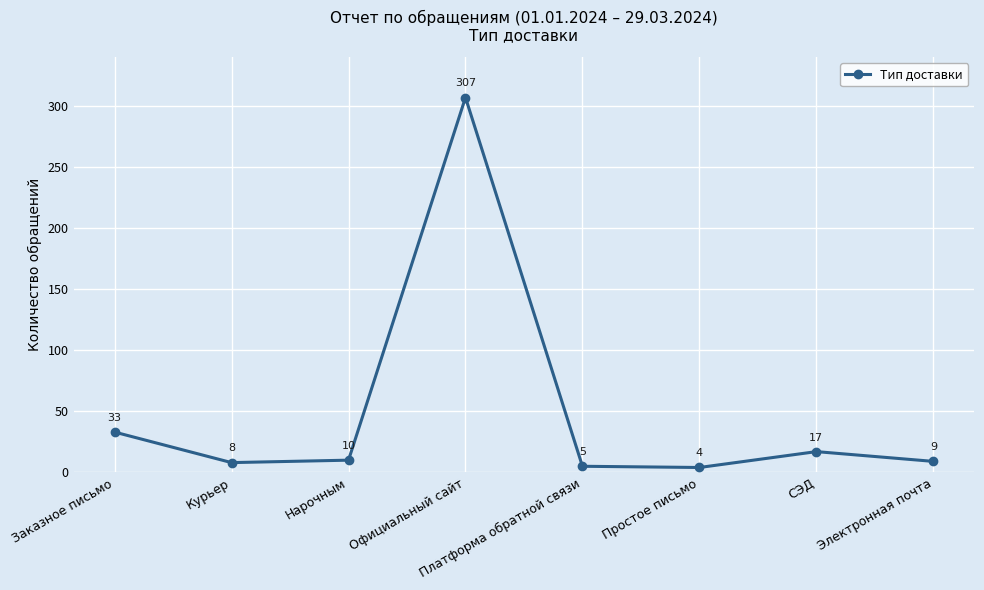

What is the minimum value shown in the chart?

4